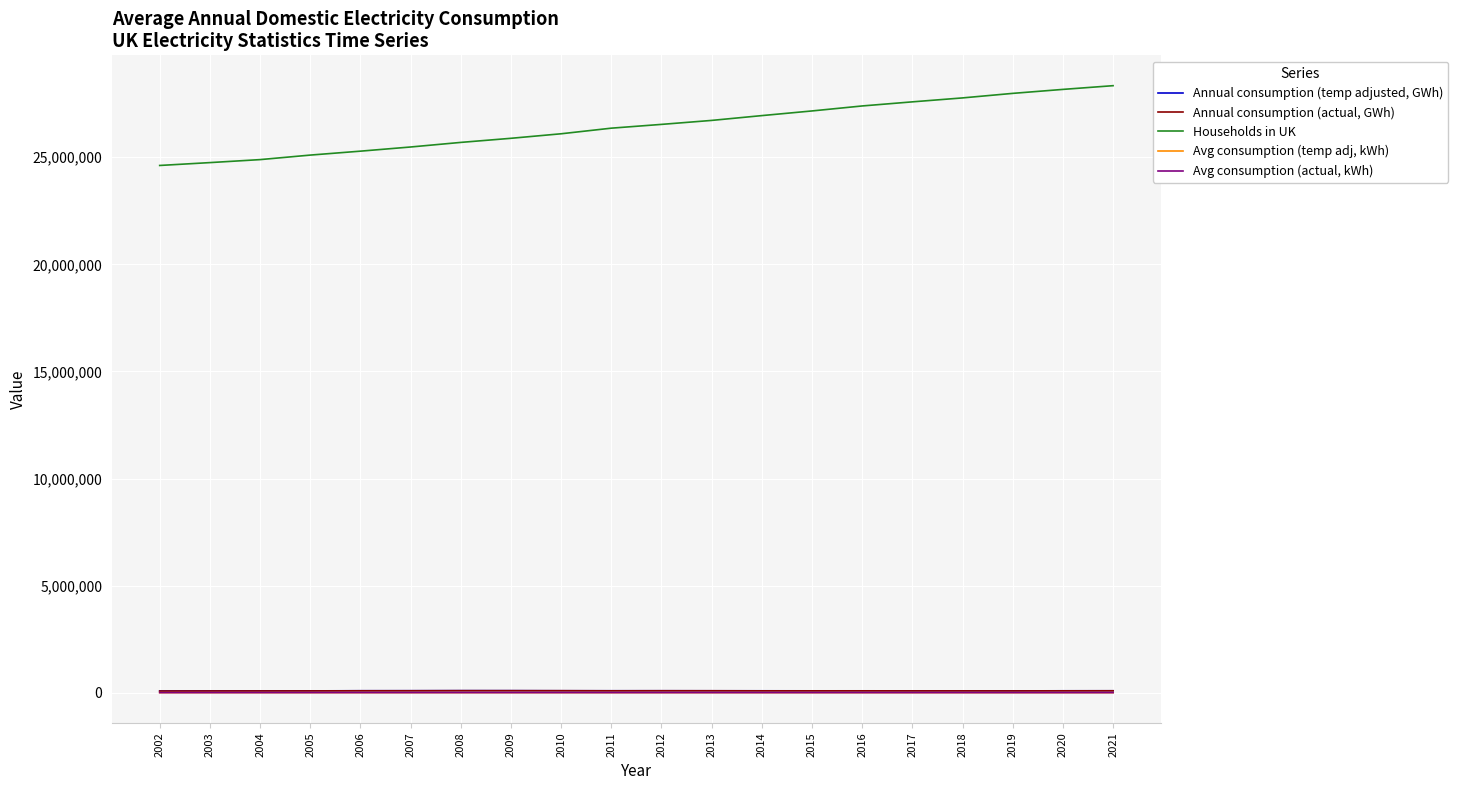

Is it true that Avg consumption (actual, kWh) equals 3310 at 2019?

True